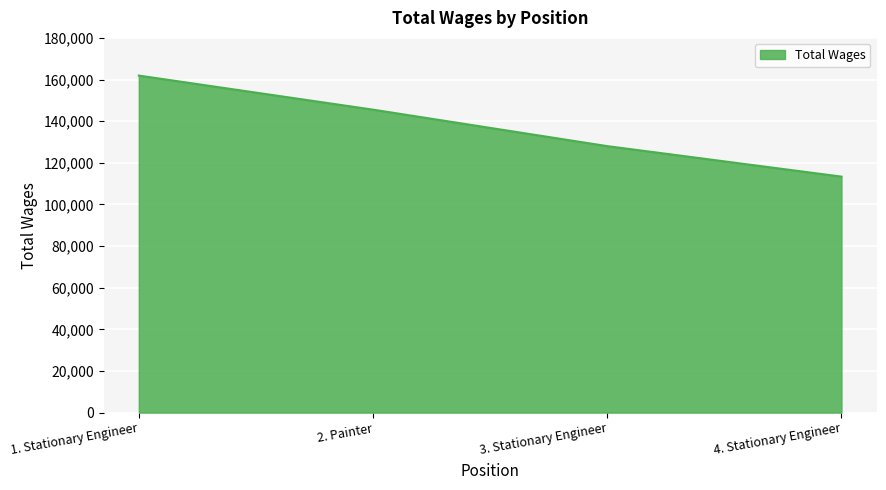

Is it true that the value at 2. Painter is 145528?

True